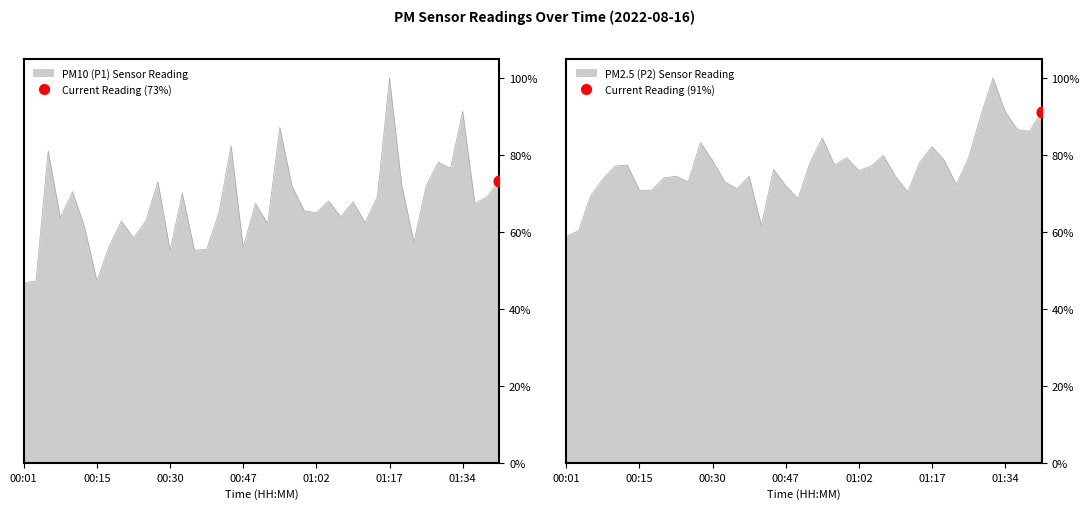

What is the total value across all series at 01:27?

1.5